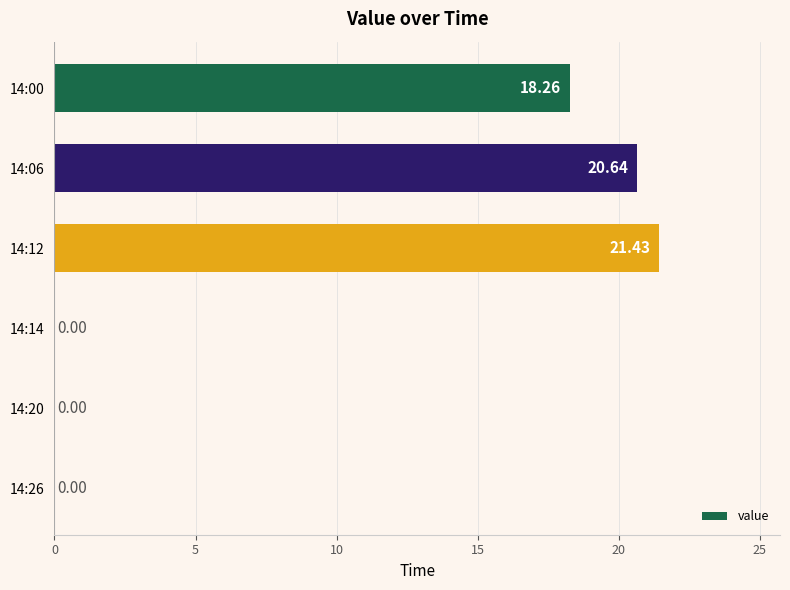

What is the sum of the values at 14:00 and 14:06?

38.9